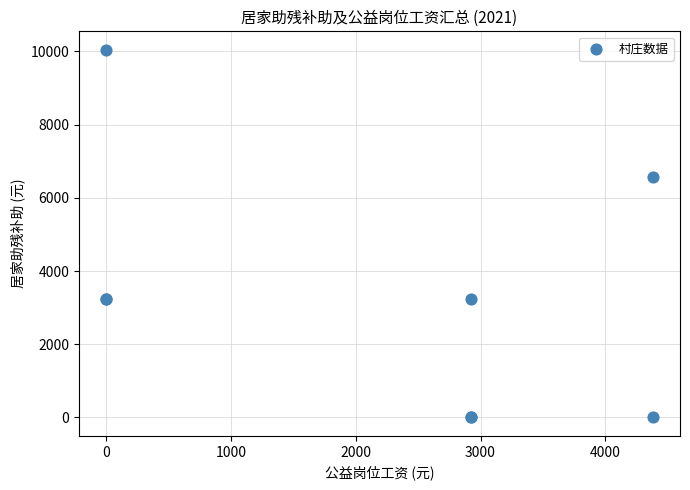

What Y value in the scatter plot is closest to 5023?

6570